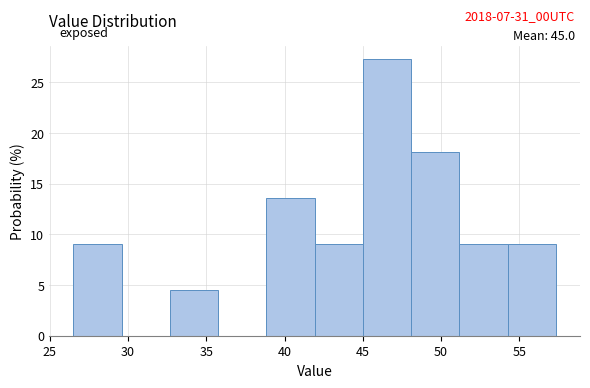

Which range on the x-axis has the tallest bar?

45.0 to 48.0